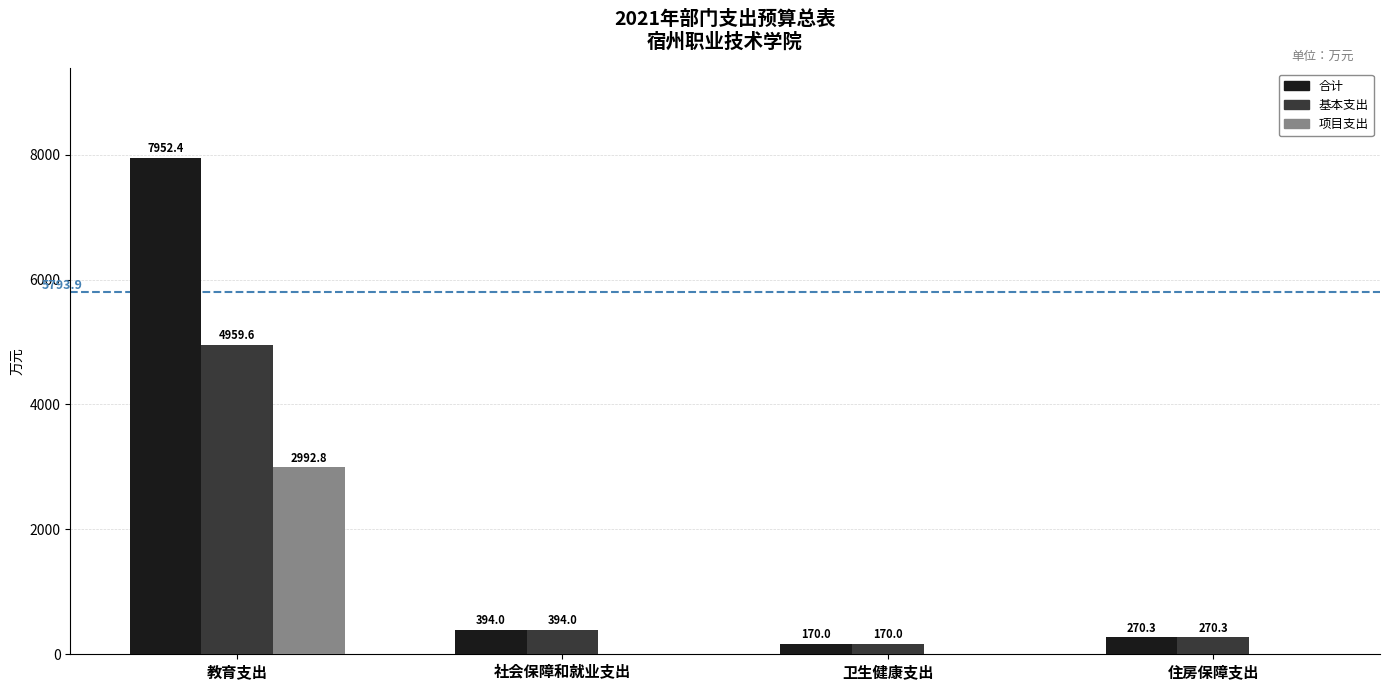

True or false: 项目支出 has a value of 2992.8 at 教育支出.

True